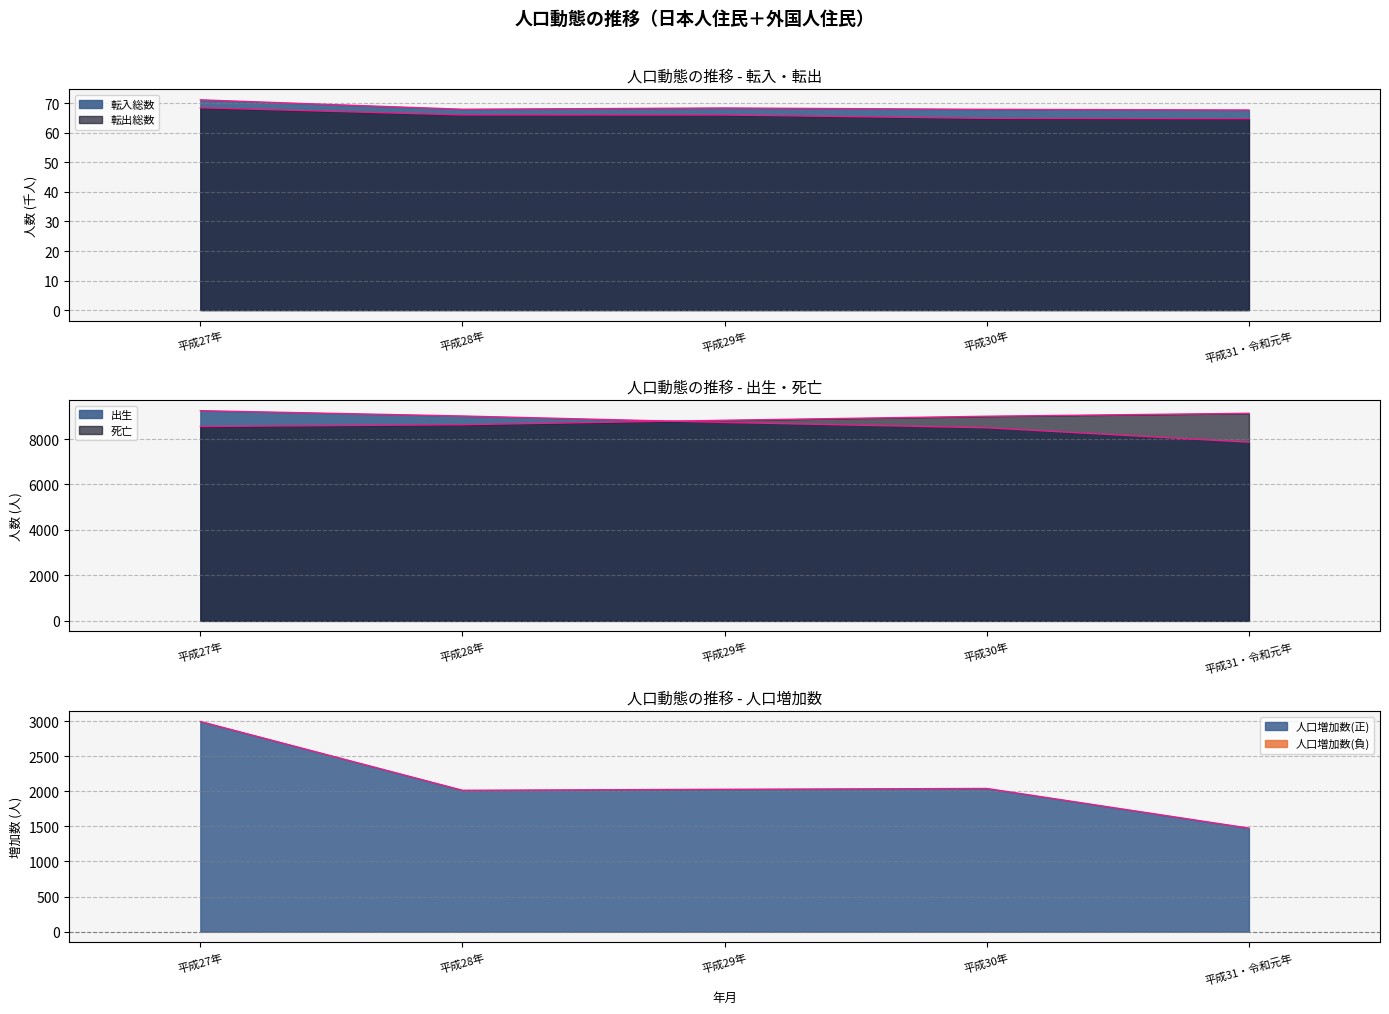

What is the difference between the second highest and second lowest values in the 出生 series?

517.0